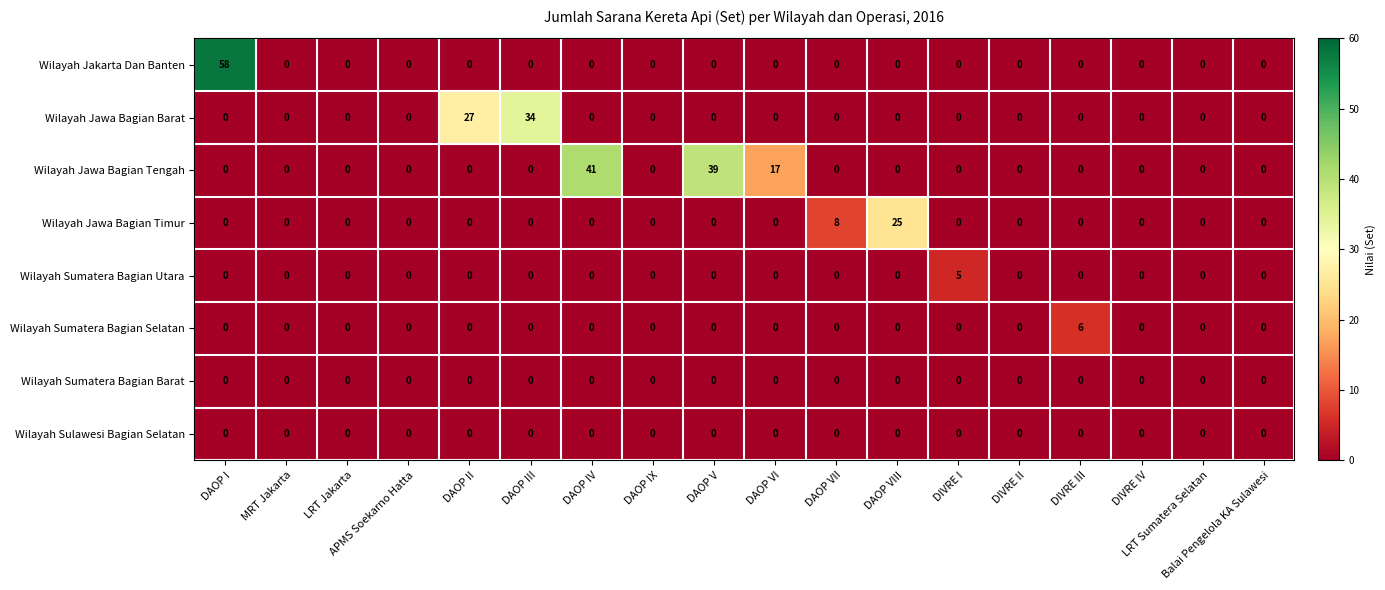

The value of Wilayah Sumatera Bagian Barat at DIVRE II is 0. True or false?

True